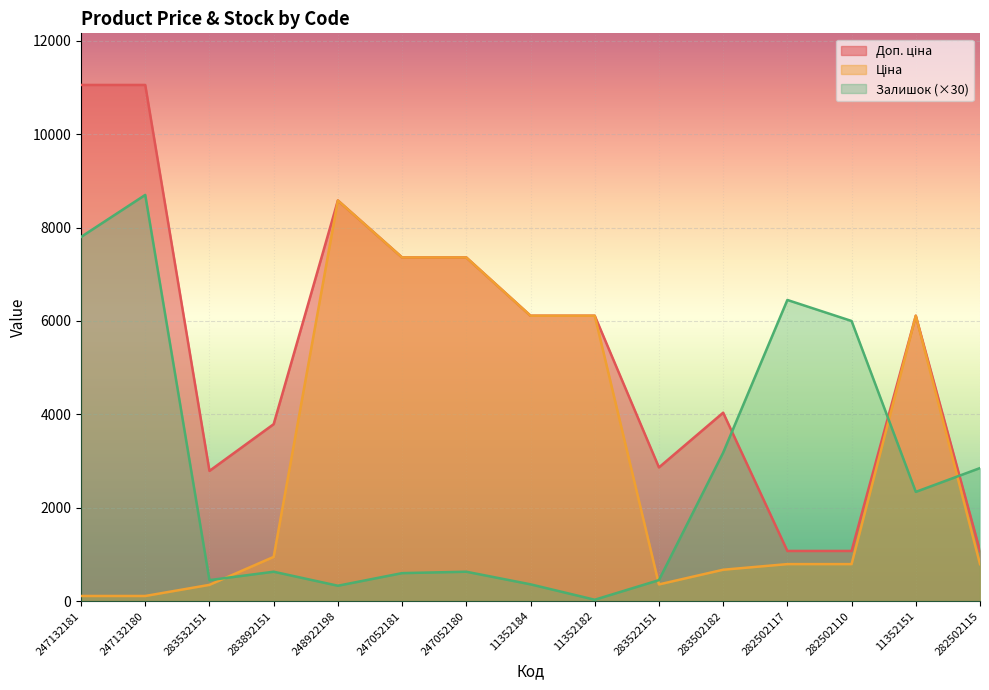

True or false: Ціна has more than 2 points higher than both neighbors.

False